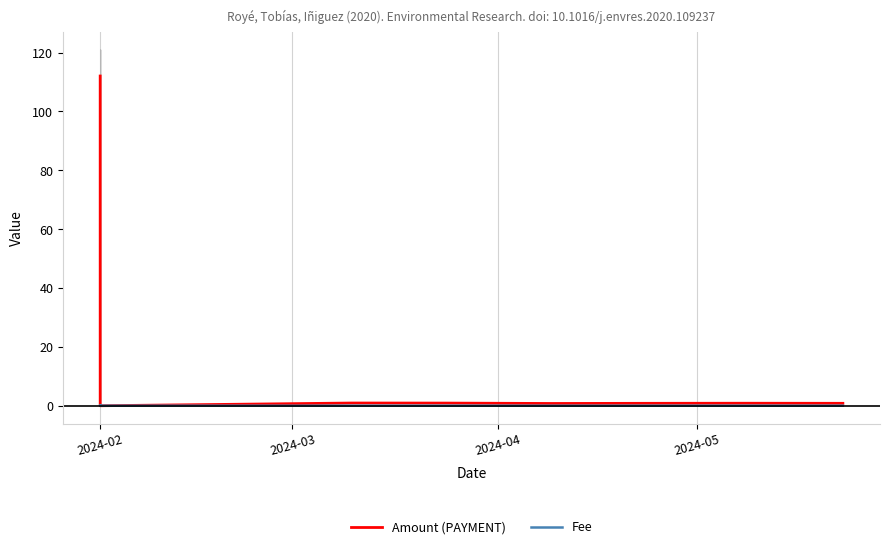

What is the difference between the maximum and minimum values in the Amount (PAYMENT) series?

112.0